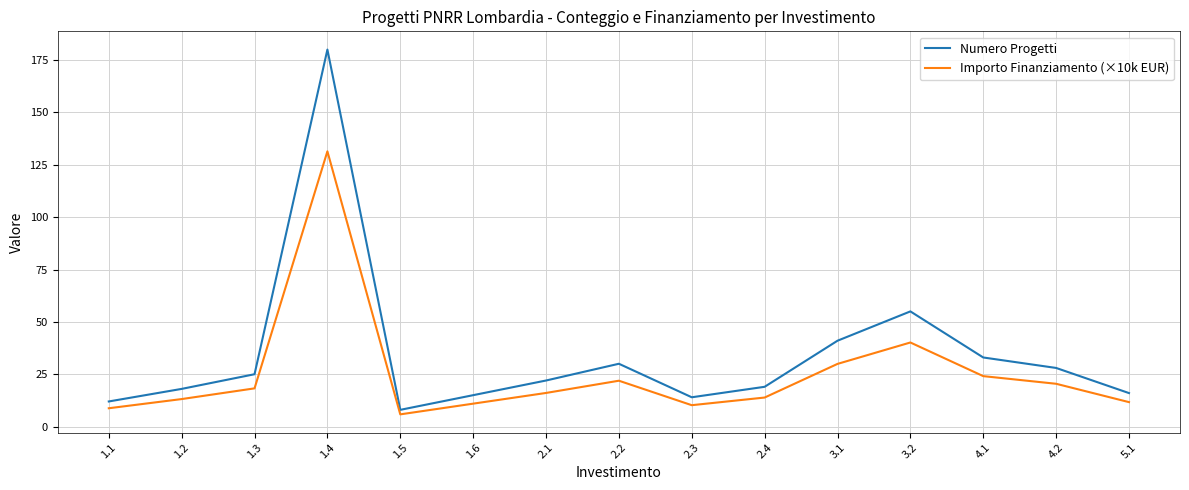

What is the highest value of the Importo Finanziamento (×10k EUR) series?

131.4